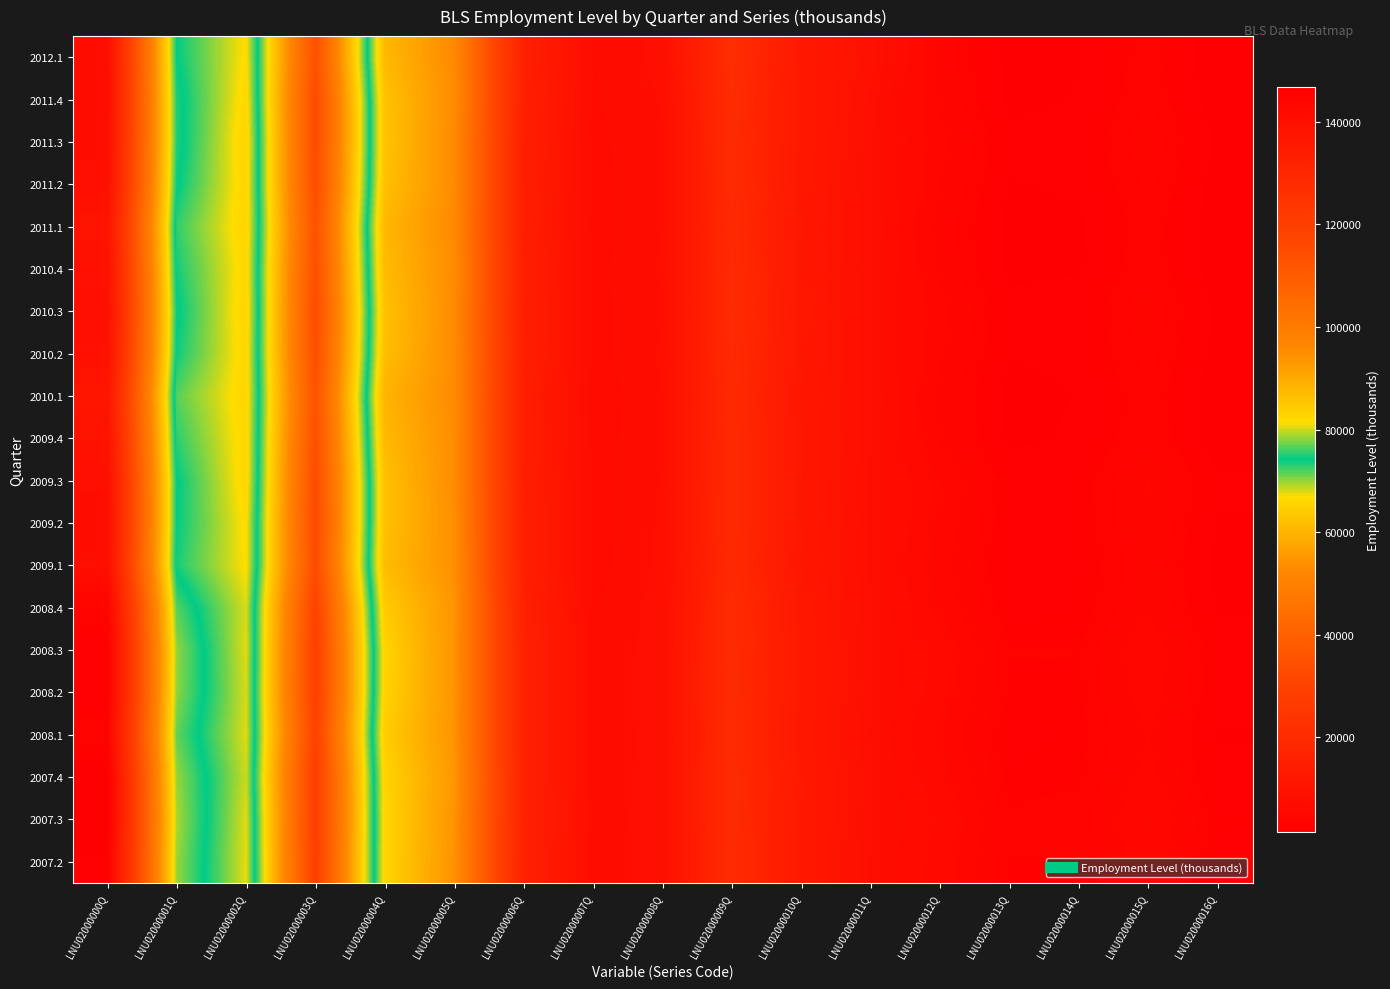

How many categories are shown in the chart?

17